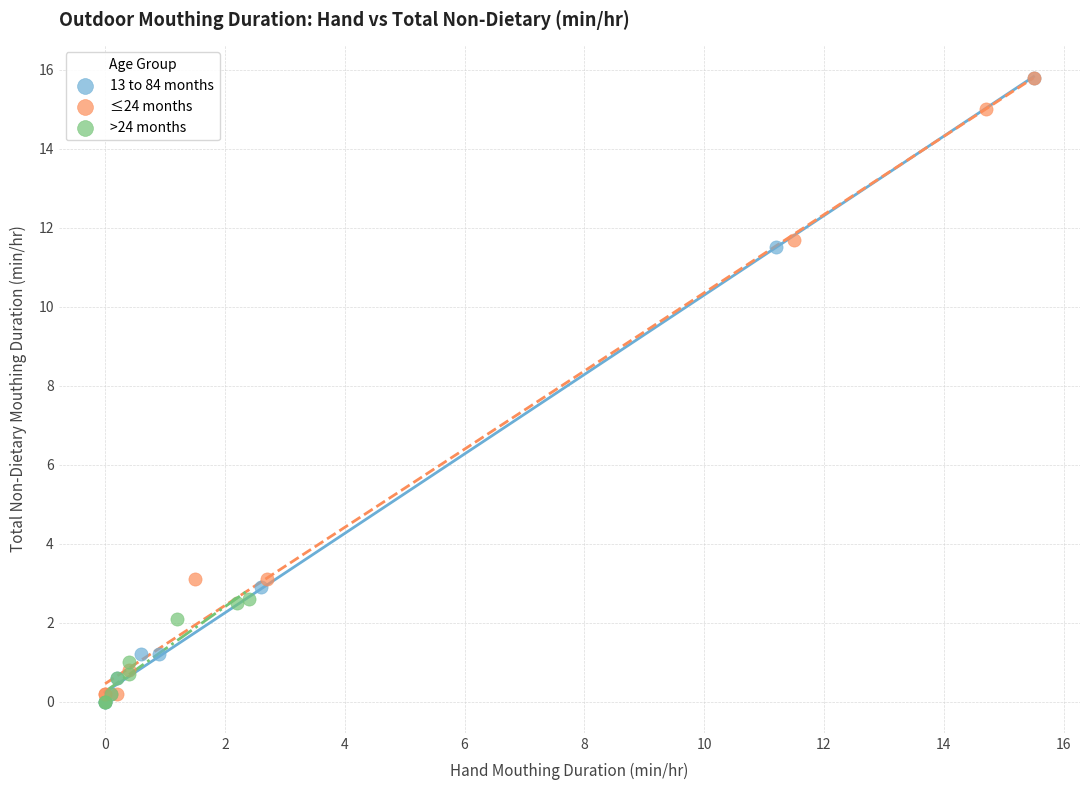

Which series has the largest Y range (max minus min)?

13 to 84 months